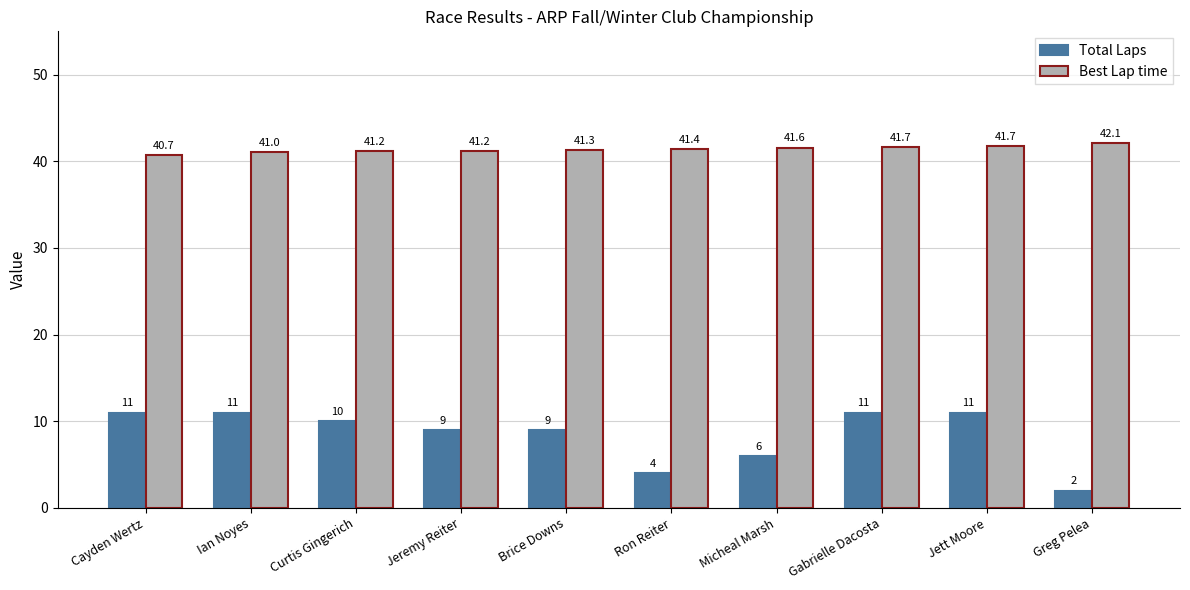

What is the label of the 1st bar from the right?

Greg Pelea